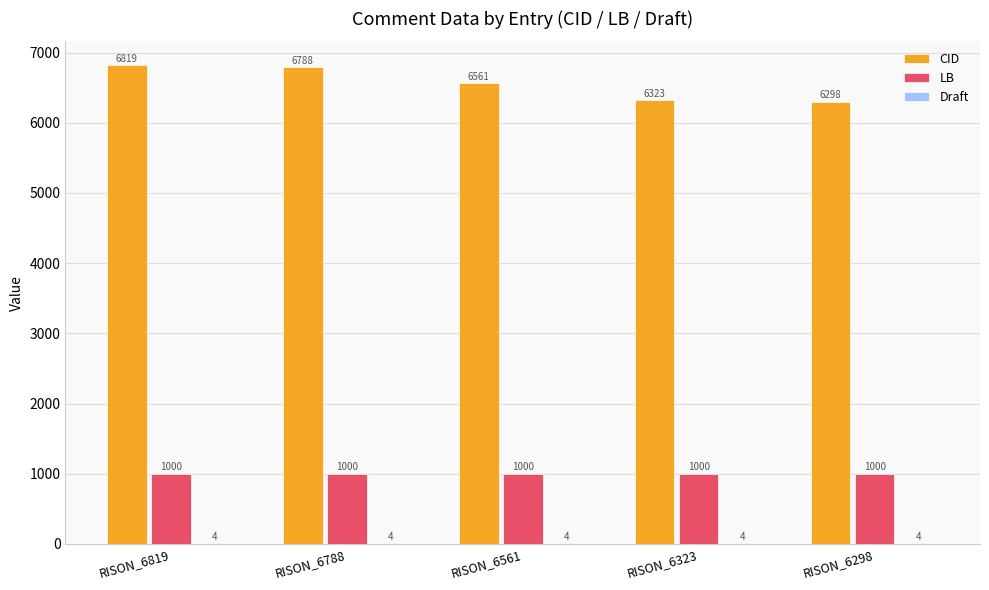

Is it true that LB equals 1000 at RISON_6819?

True